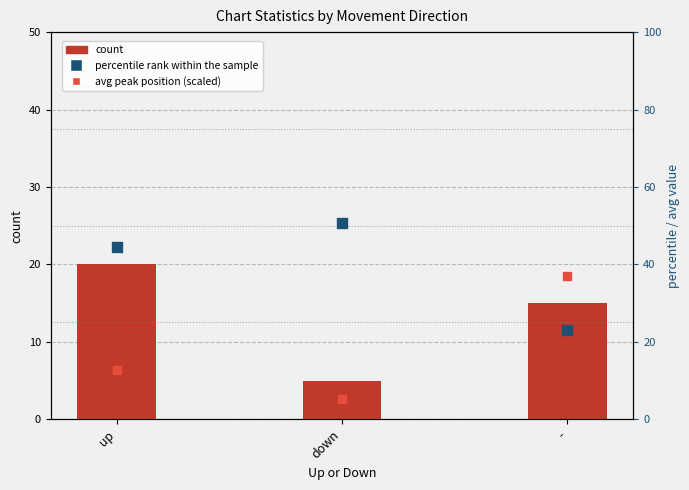

Which series contains the highest Y value?

percentile rank within the sample